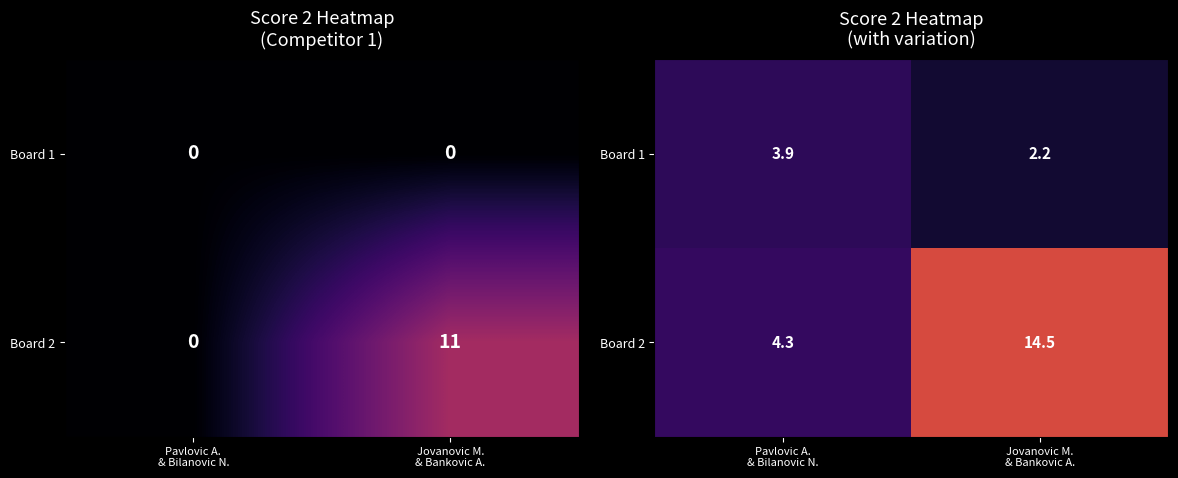

Is the value of Board 2 at Pavlovic A. & Bilanovic N. greater than the value of Board 1 at Pavlovic A. & Bilanovic N.?

Yes